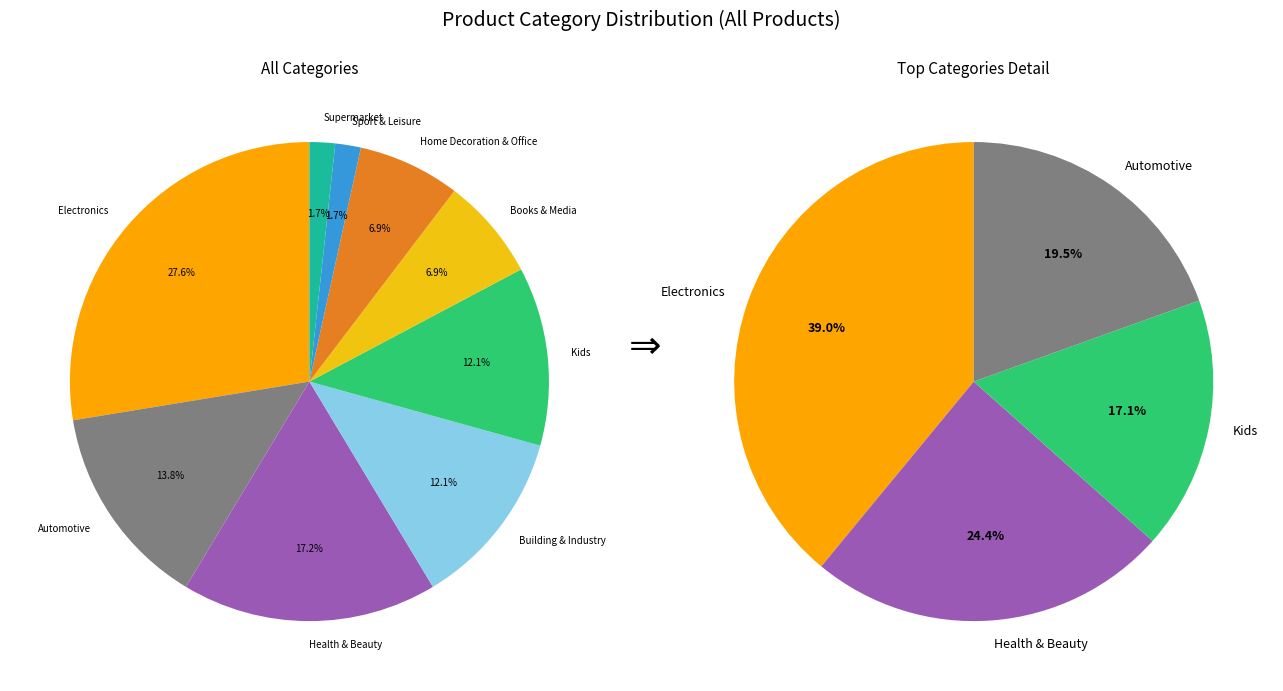

True or false: Supermarket accounts for 2% of the total.

True